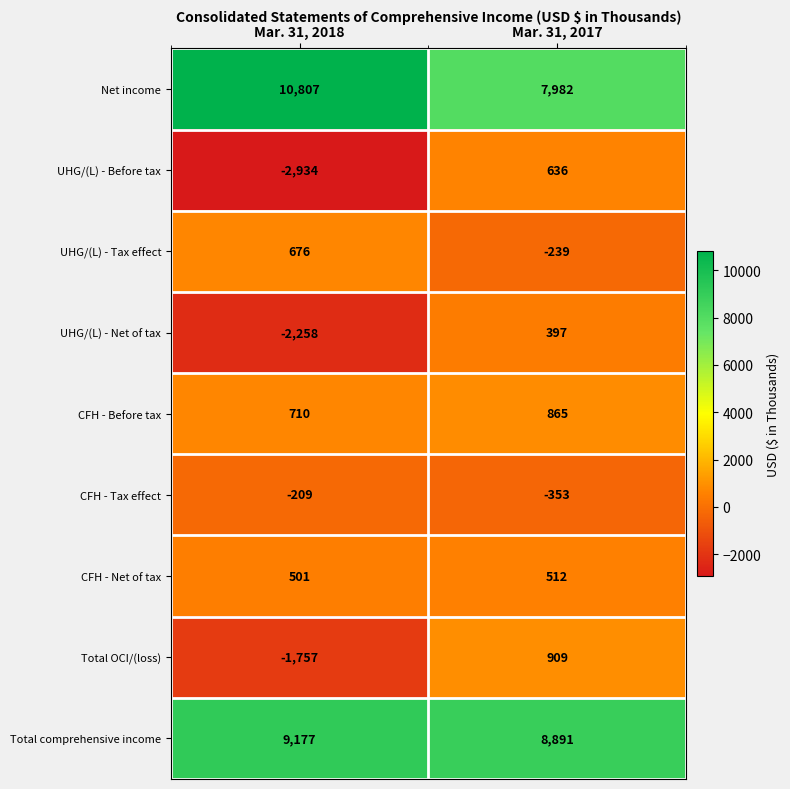

Where is CFH - Tax effect nearest to the value -281?

Mar. 31, 2018